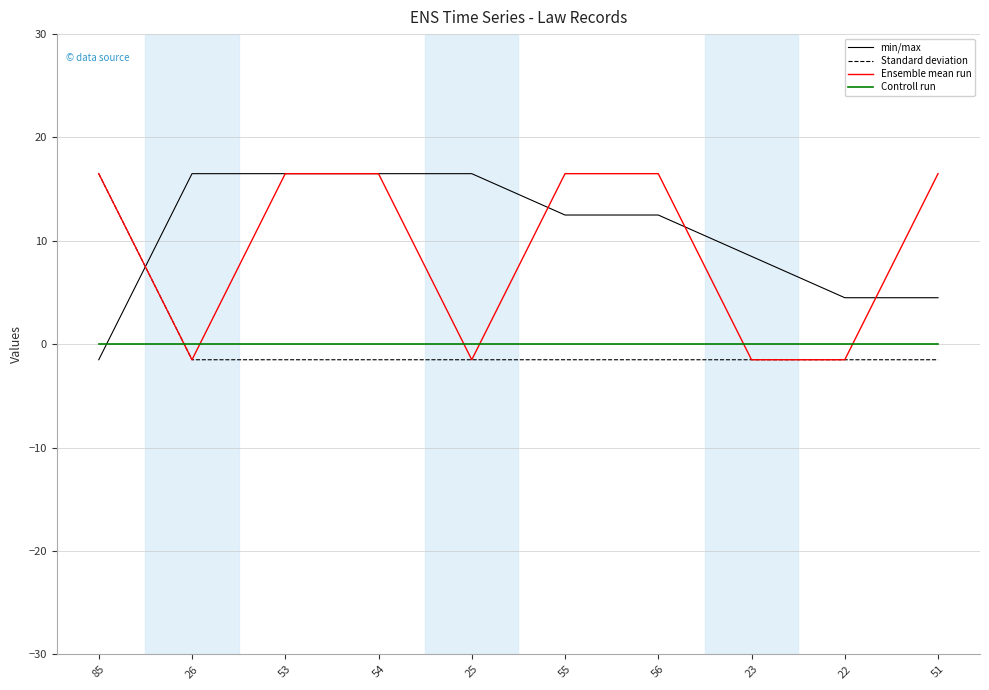

What is the total value across all series at 54?

31.5